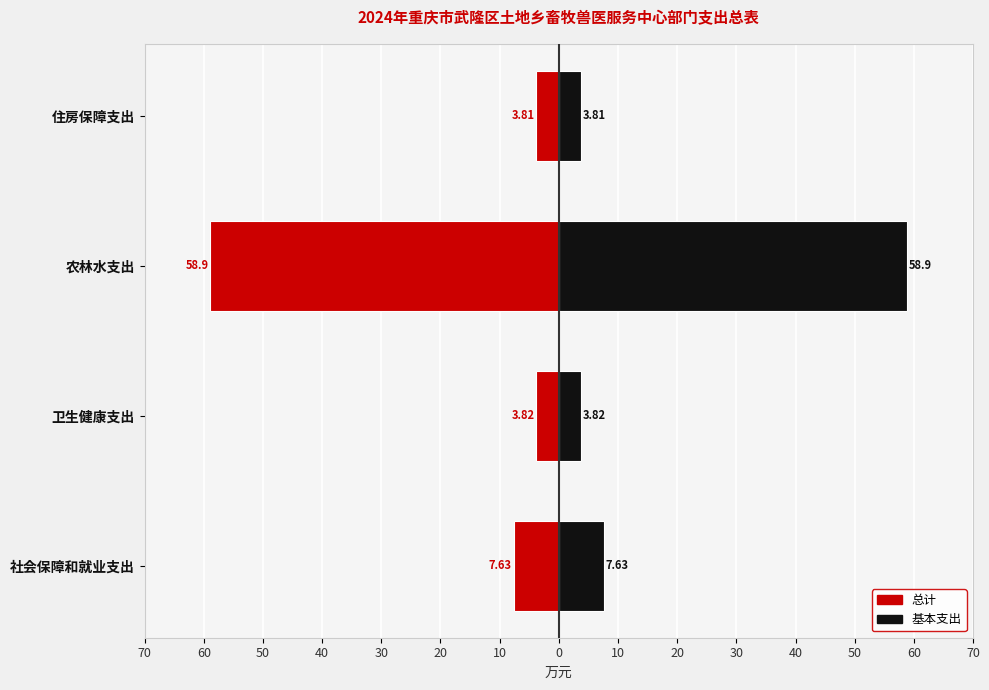

How many bars are there in total?

8